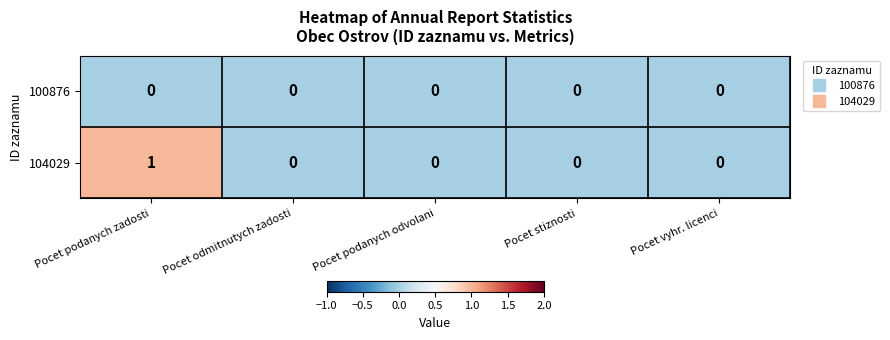

Which series has the largest range (max minus min)?

104029